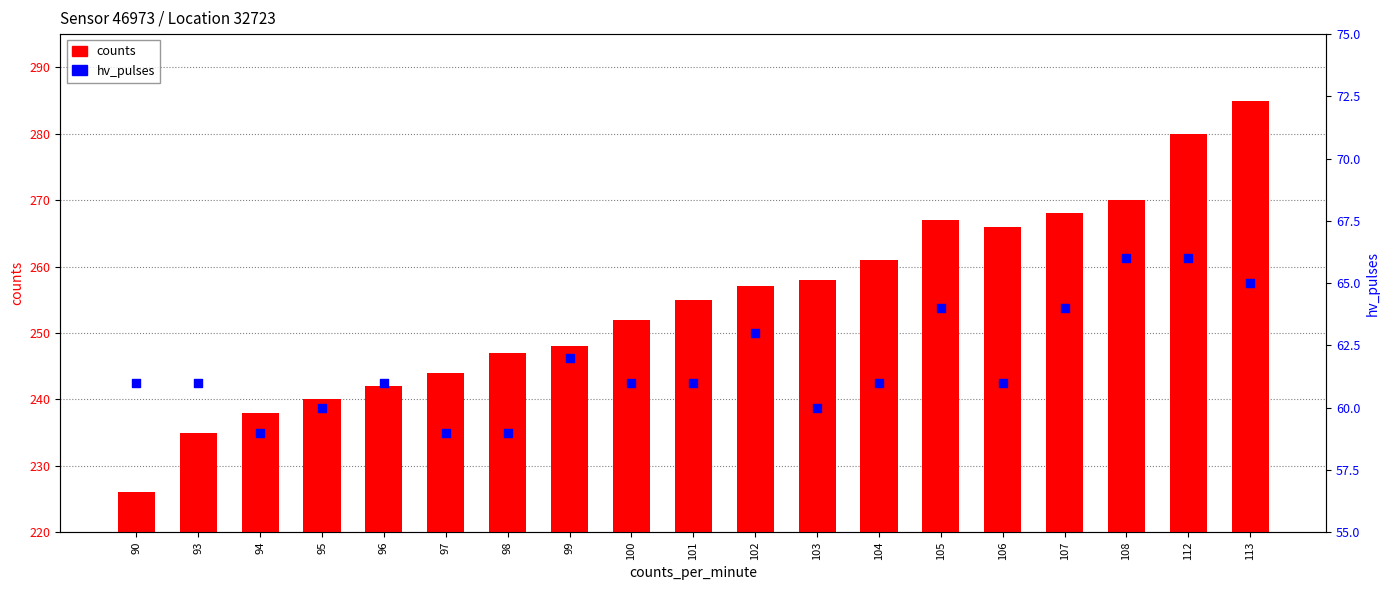

Which series has the largest Y range (max minus min)?

counts